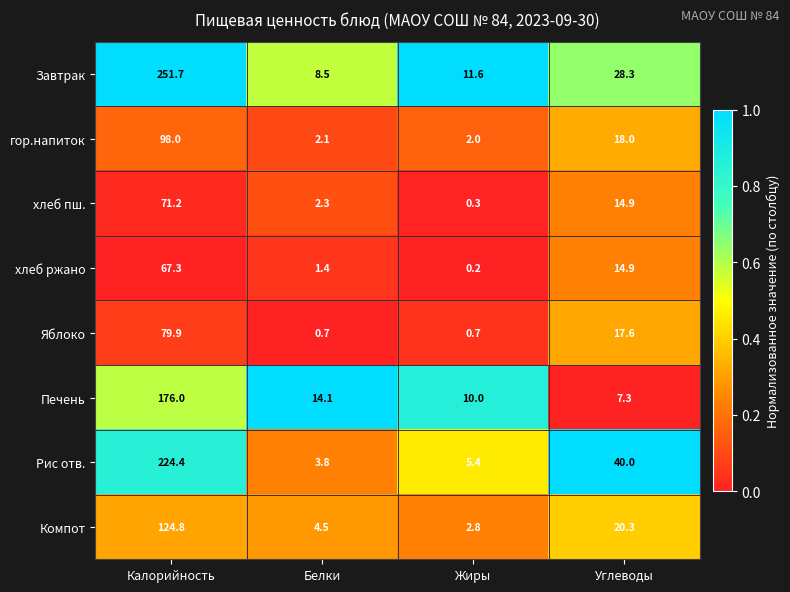

Where does the Печень series first go above 14?

Калорийность